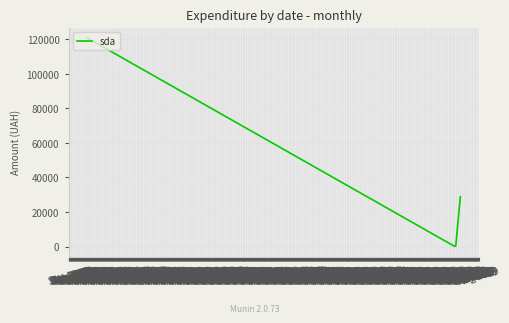

What is the difference between the maximum and second lowest values?

120294.9